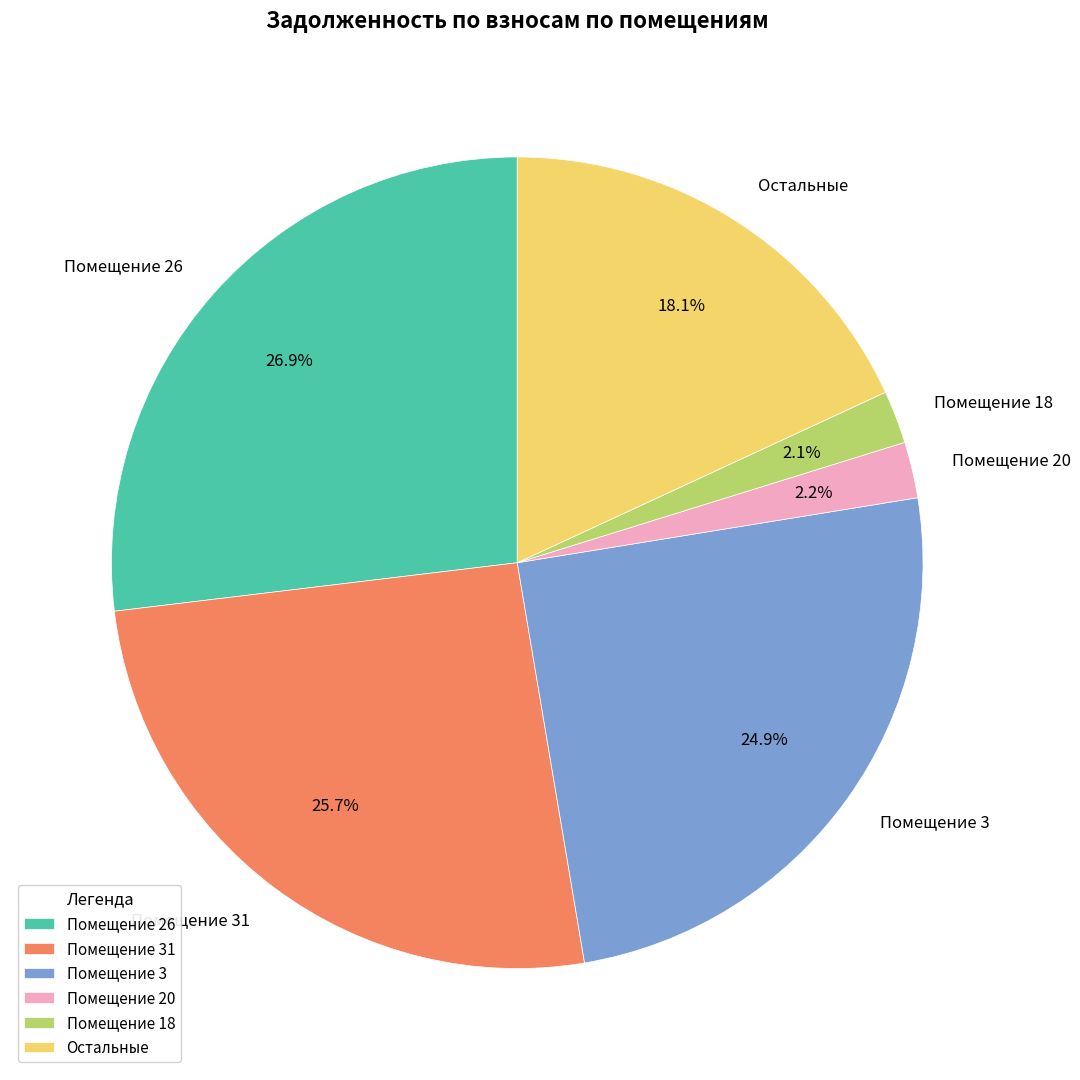

What is the ratio of the value at Помещение 31 to the value at Помещение 26?

1.0